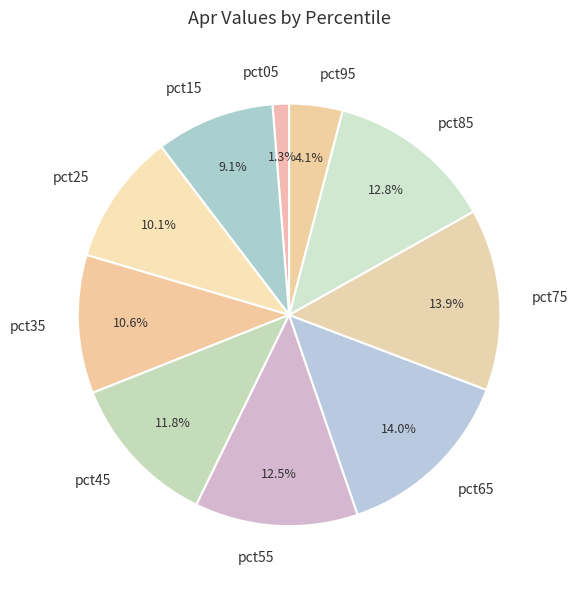

What percentage is the pct65 slice, to the nearest percent?

14%